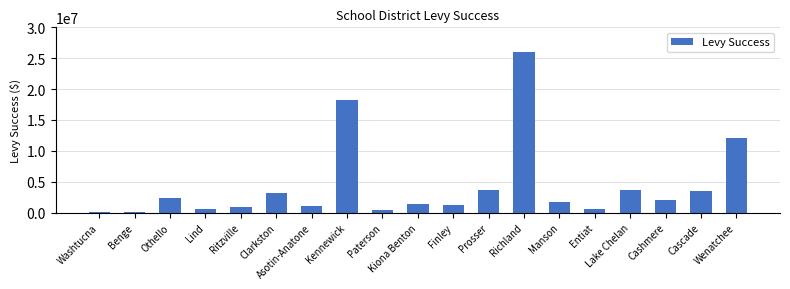

What is the greatest value displayed?

26000000